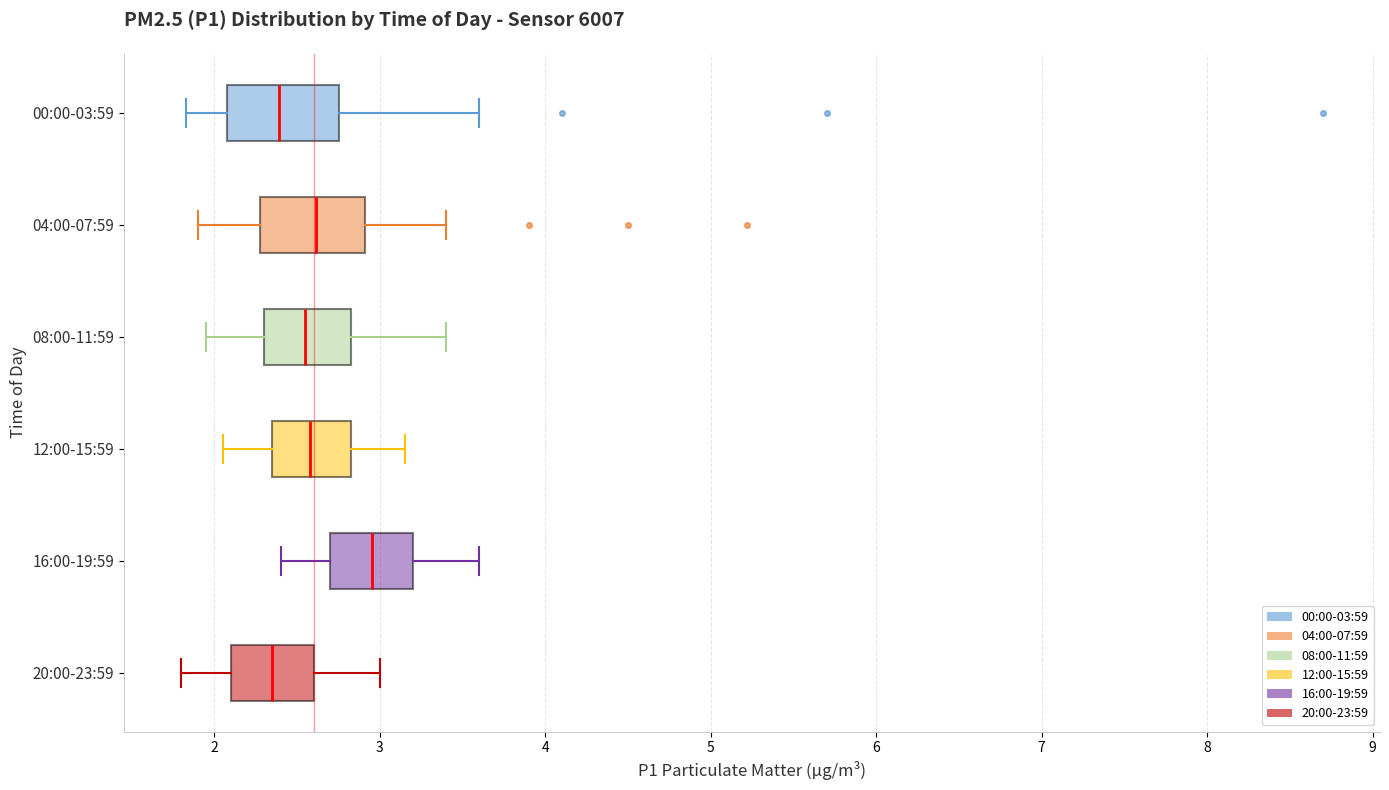

Where is the left edge of the box for 08:00-11:59 on the x-axis? The values are not printed on the chart, so give them approximately, as read against the axis.

2.3